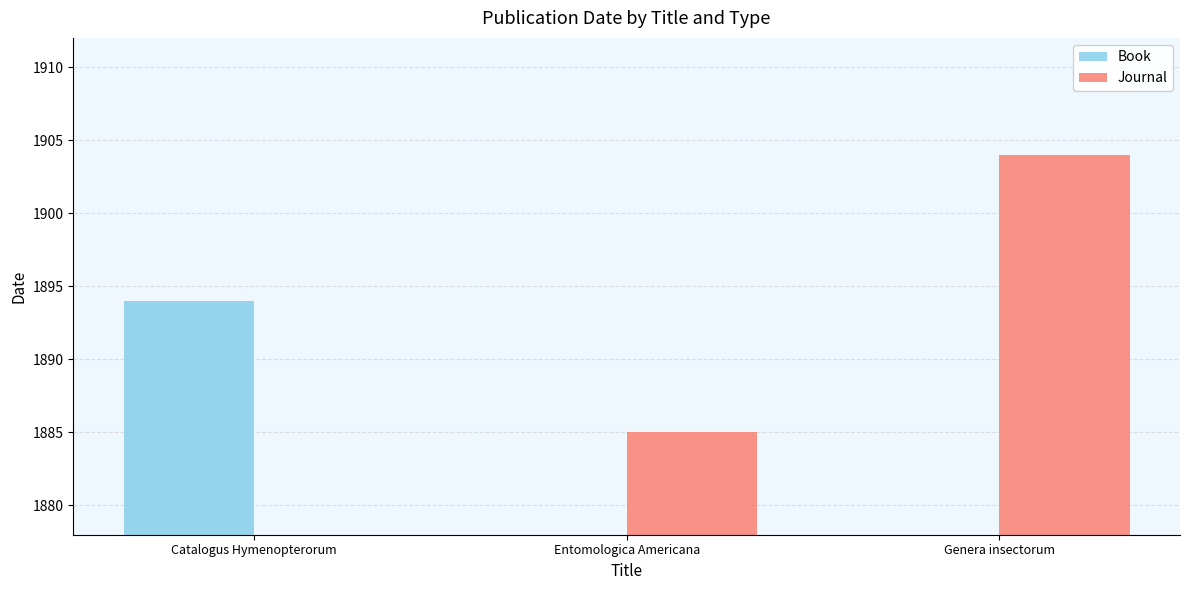

What is the value of the Book bar at the 1st from the left?

1894